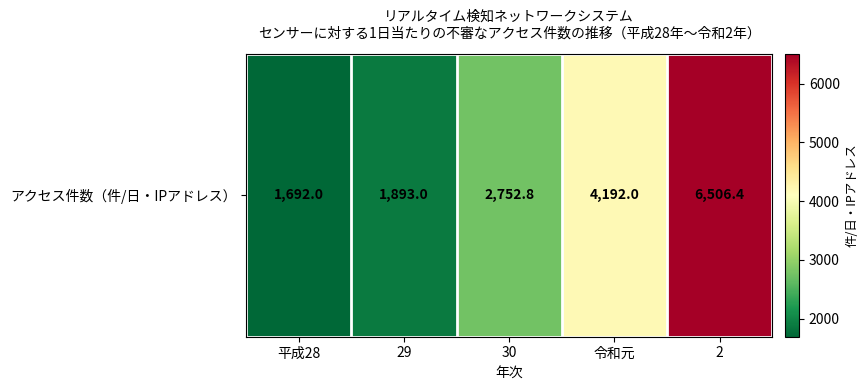

Reading left to right, what are all the values shown in this chart?

平成28=1692.0	29=1893.0	30=2752.8	令和元=4192.0	2=6506.4